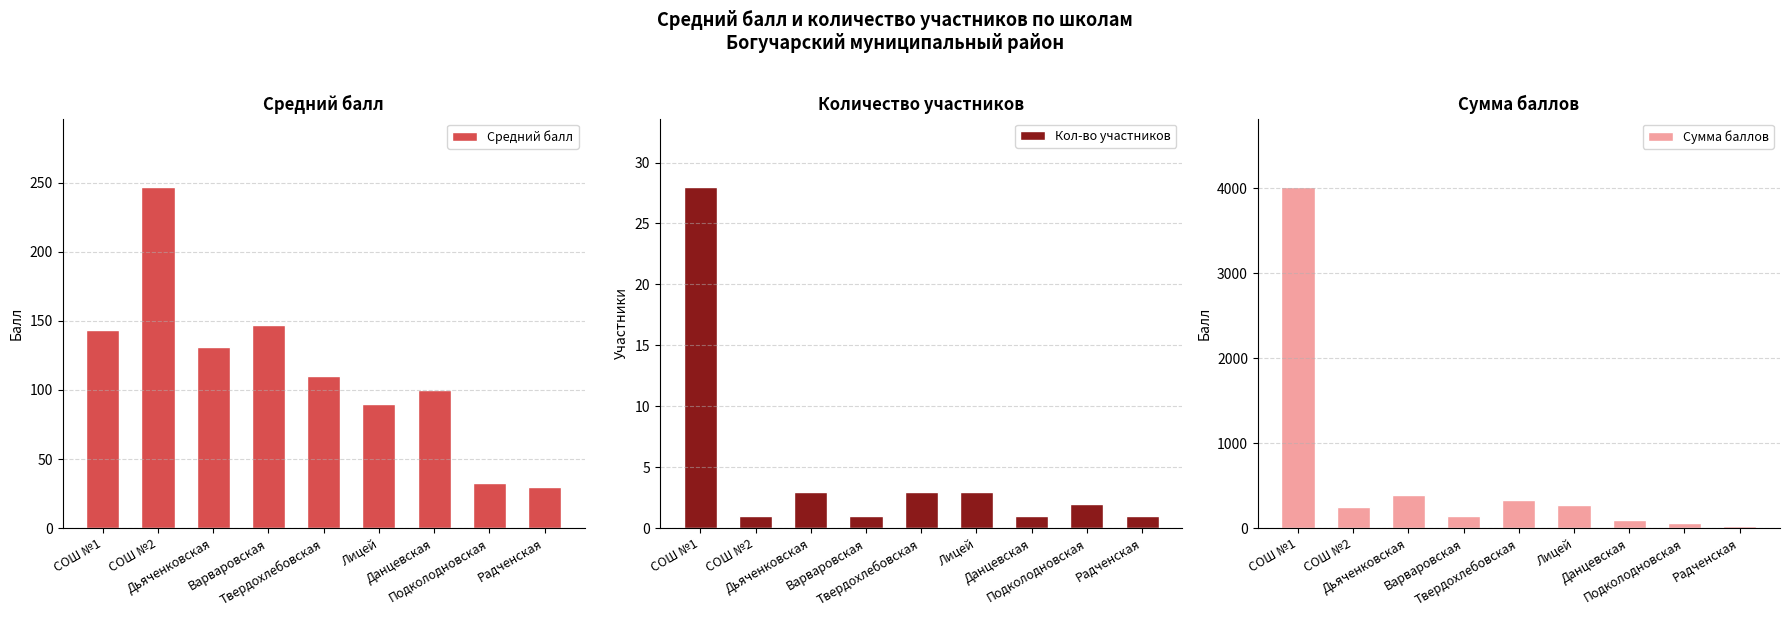

How many categories are shown in the chart?

9